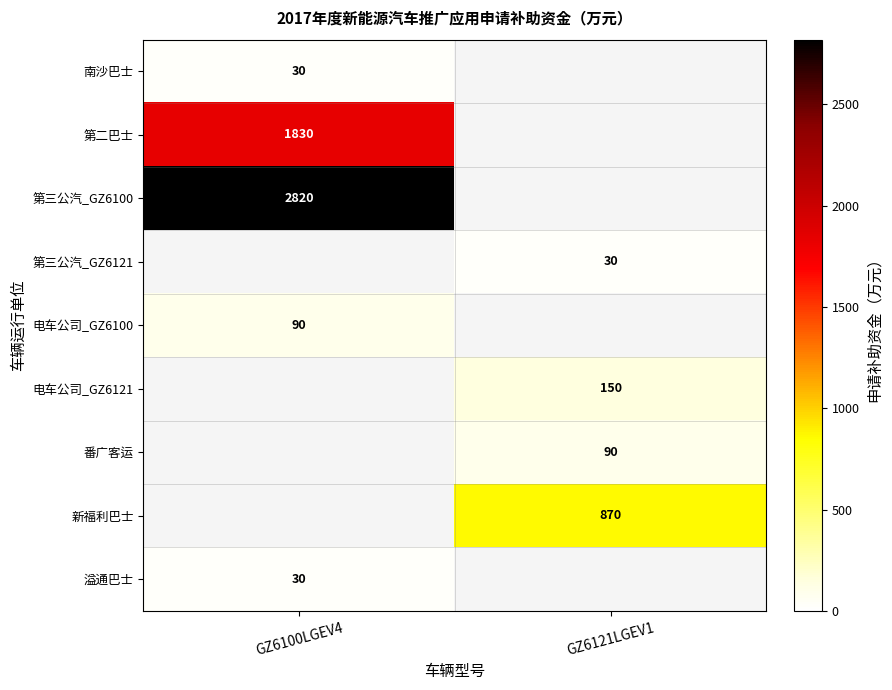

Which label corresponds to the smallest value in the chart?

GZ6100LGEV4